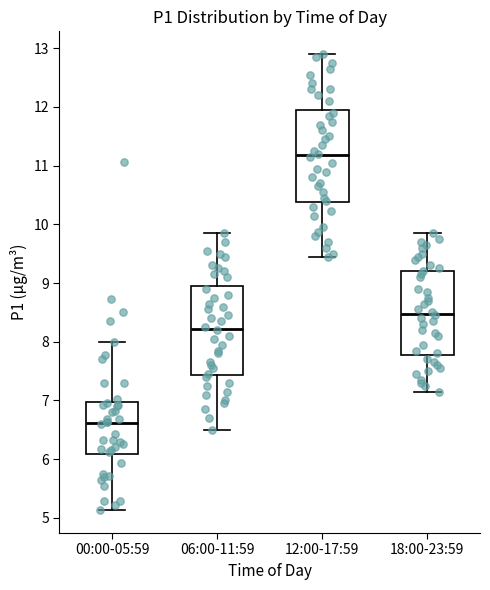

Which box's median line is the highest?

12:00-17:59